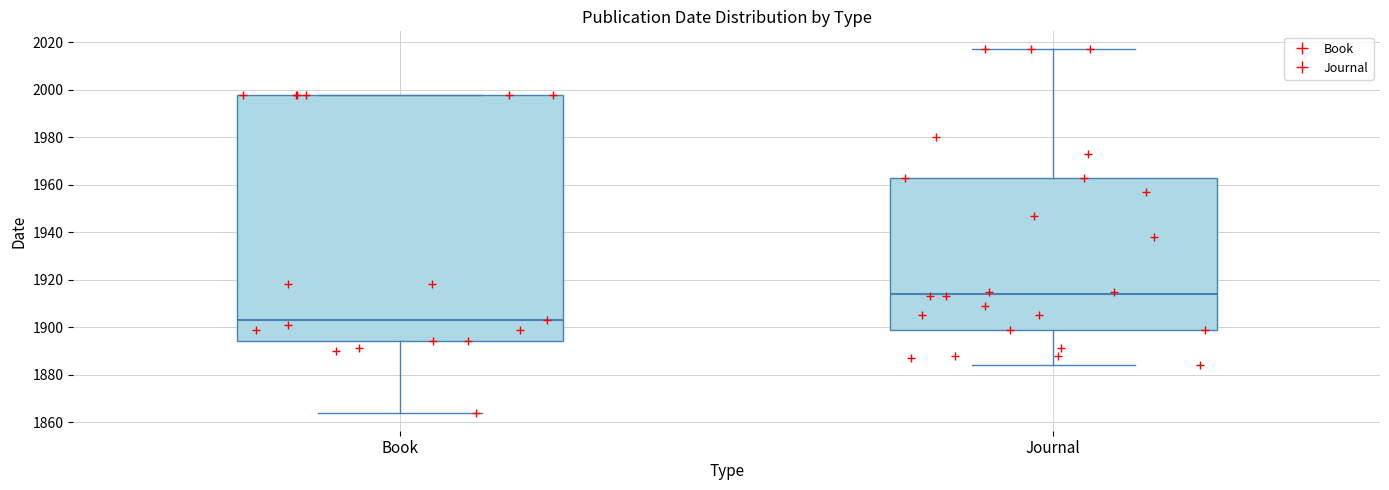

Where is the upper edge of the box for Journal on the y-axis? The values are not printed on the chart, so give them approximately, as read against the axis.

1964